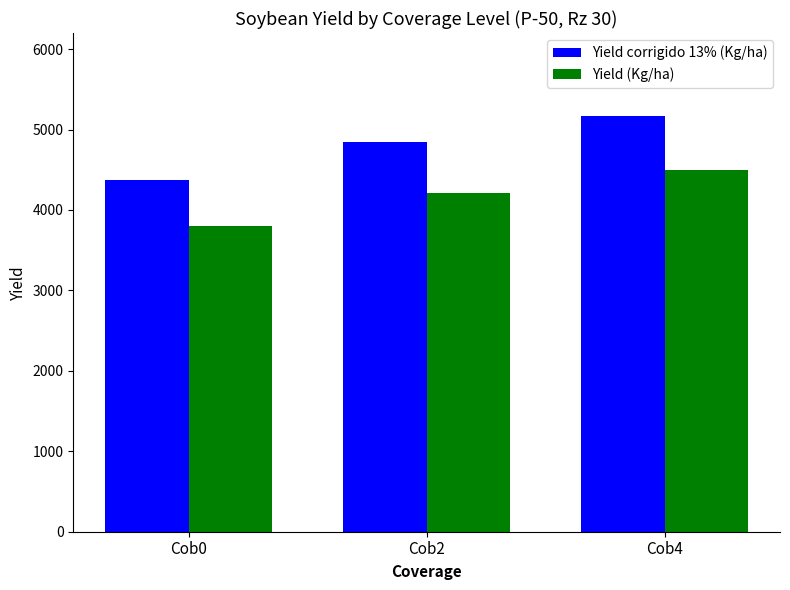

Rank the series by their average value, from lowest to highest.

Yield (Kg/ha), Yield corrigido 13% (Kg/ha)